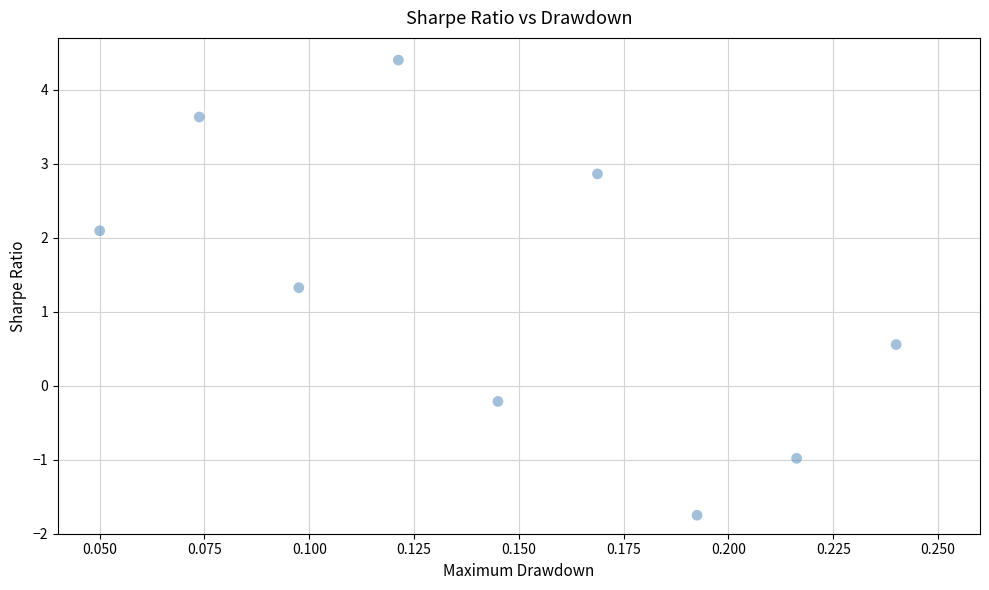

What Y value in the scatter plot is closest to 1?

1.3